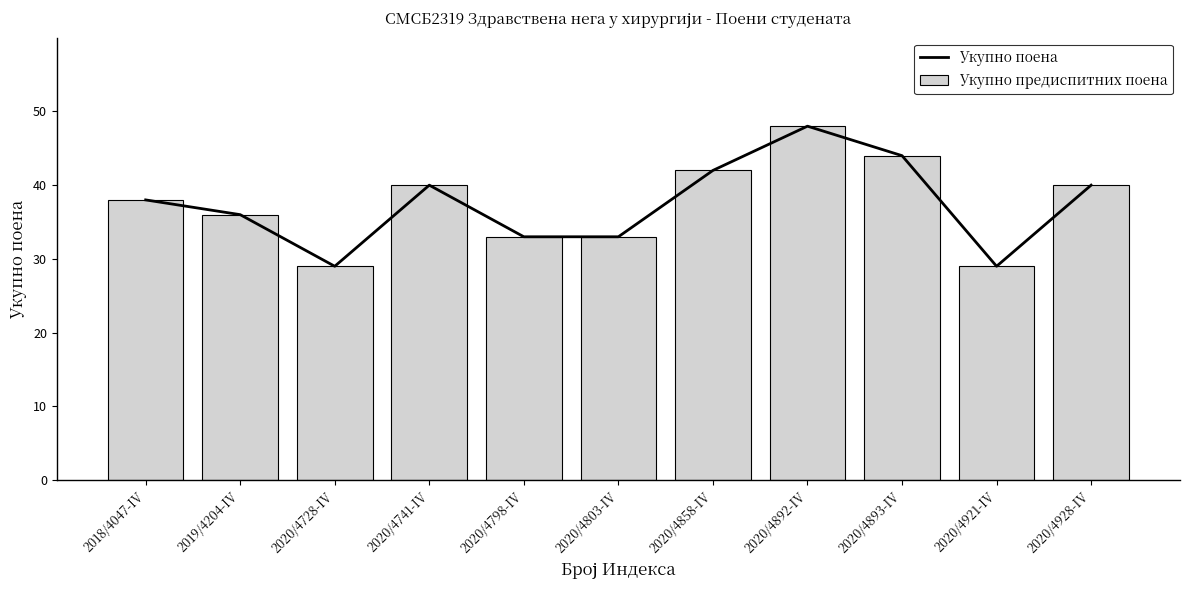

Count the number of data series in this chart.

2